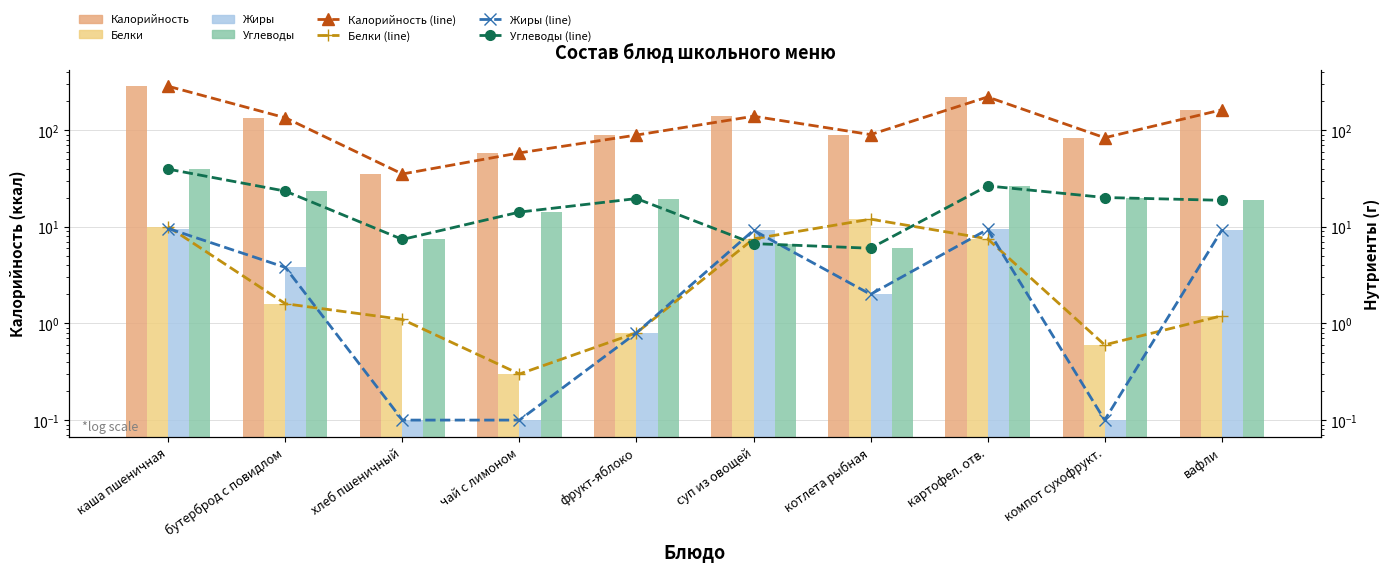

What is the average value of the Углеводы series?

18.2